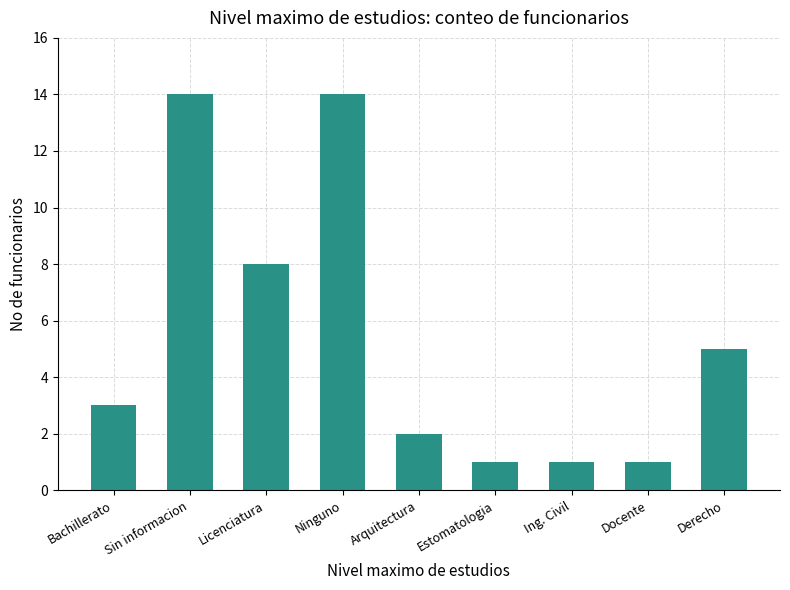

Between Sin informacion and Licenciatura, which is larger?

Sin informacion